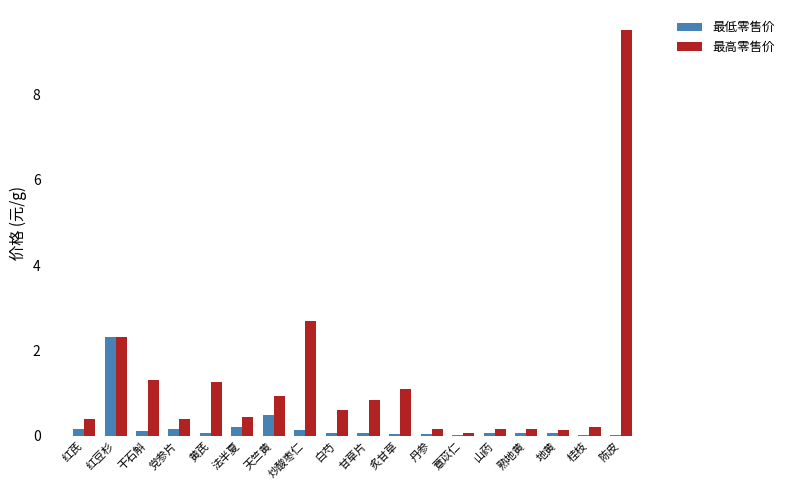

Does the chart contain stacked bars?

No